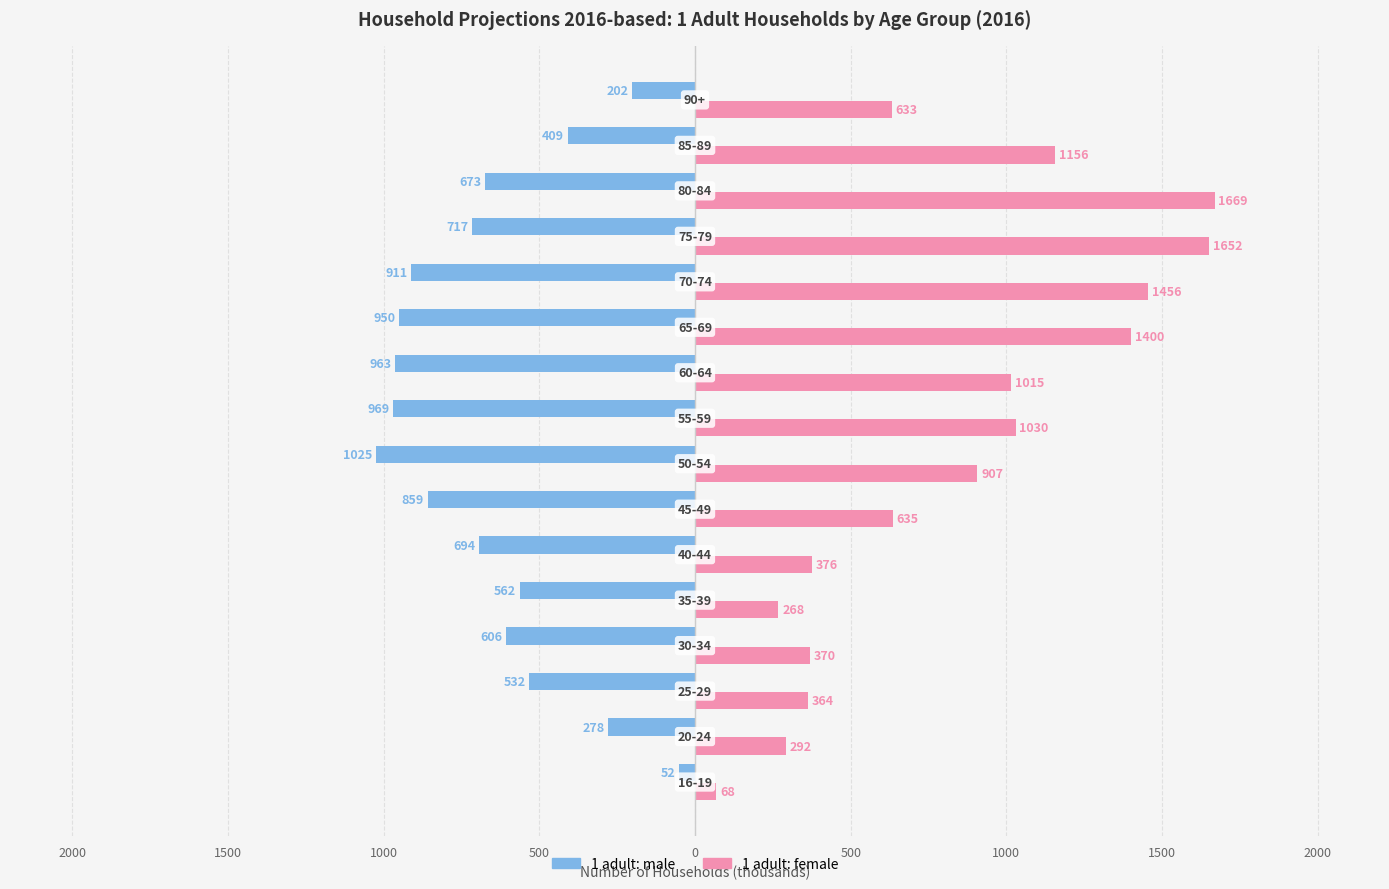

What are all the series names shown in the legend?

1 adult: male, 1 adult: female